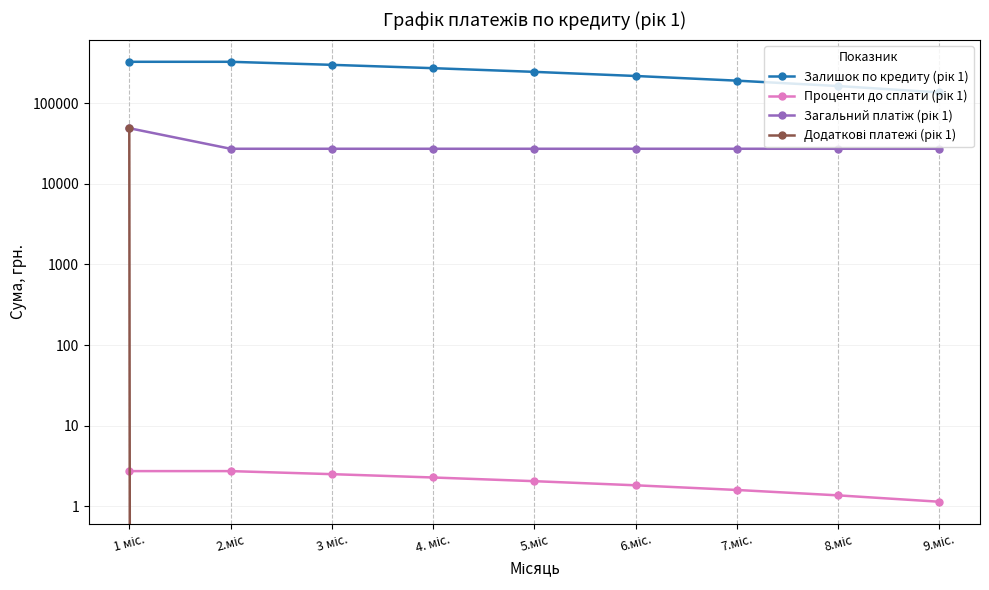

Where is Загальний платіж (рік 1) nearest to the value 38146?

2.міс